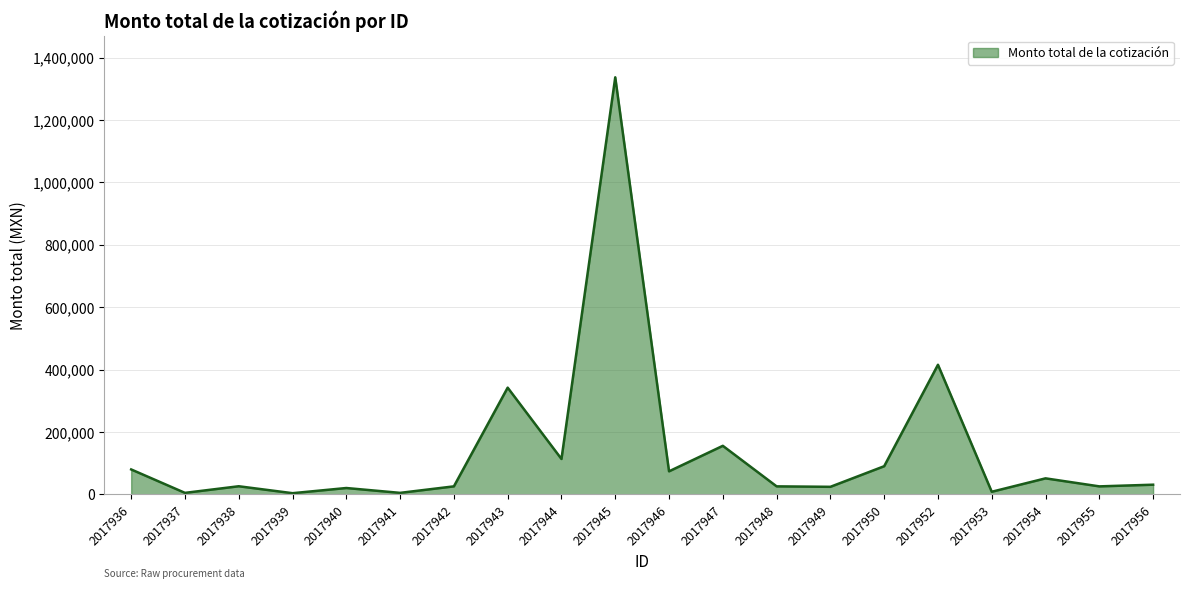

What is the change in value from 2017945 to 2017956?

-1305785.2